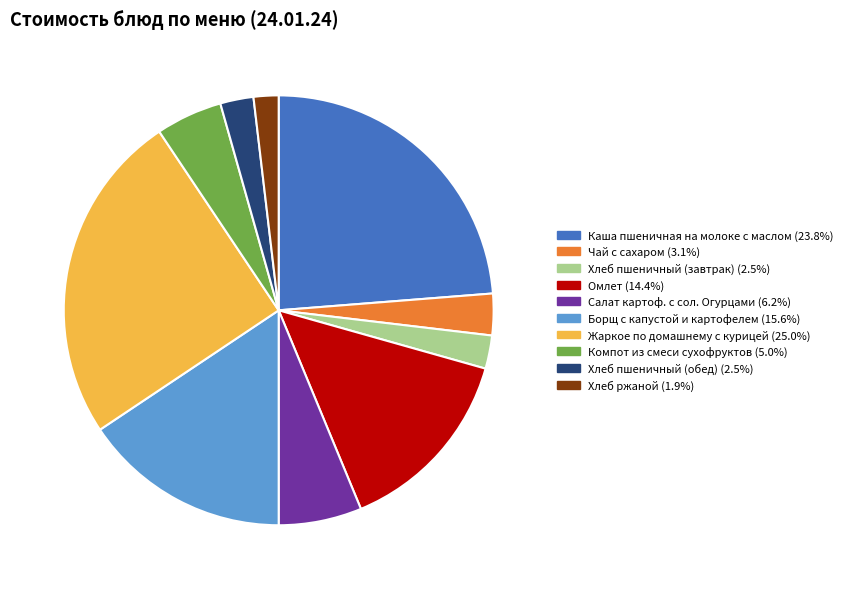

Is there a majority slice in this chart?

No